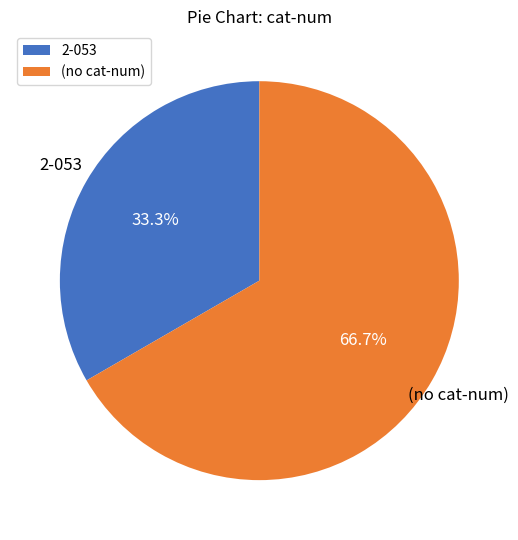

What is the majority slice?

(no cat-num)